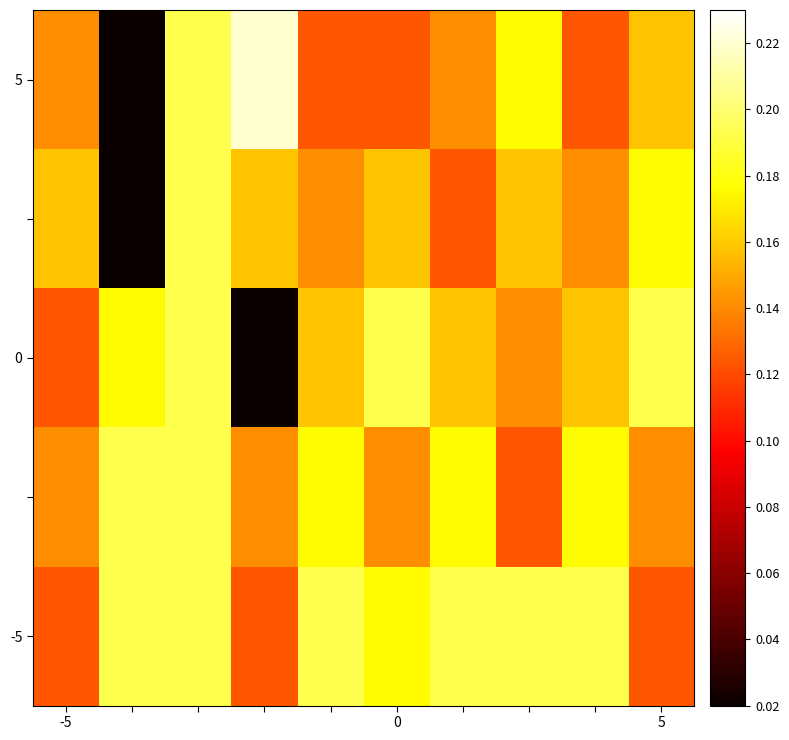

How many series are shown in this chart?

5